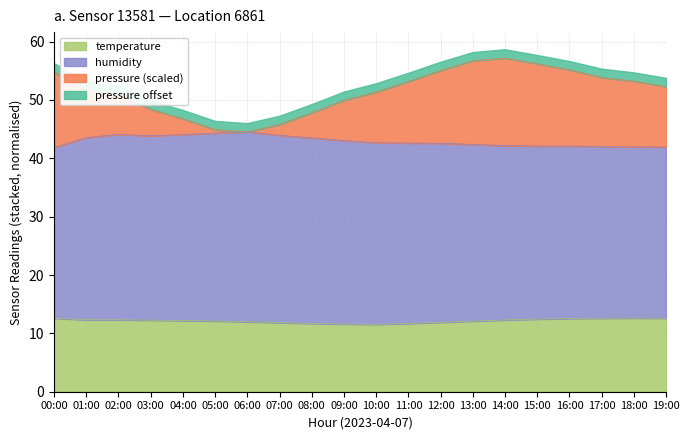

What is the minimum value for temperature?

11.6